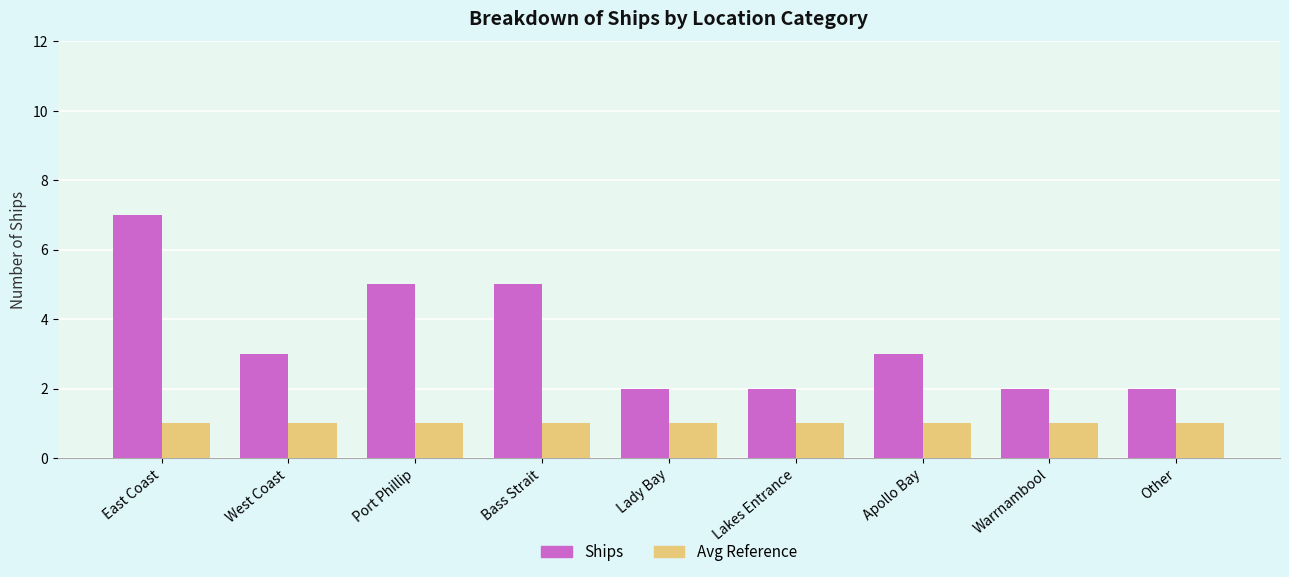

What is the greatest value displayed?

7